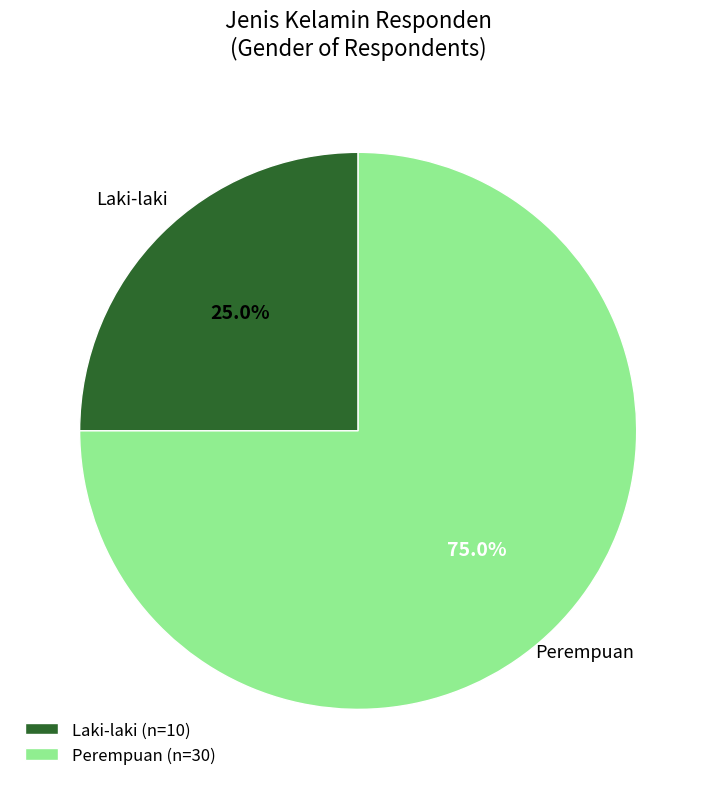

Approximately how many times larger is the value at Laki-laki (n=10) compared to Perempuan (n=30)?

0.3